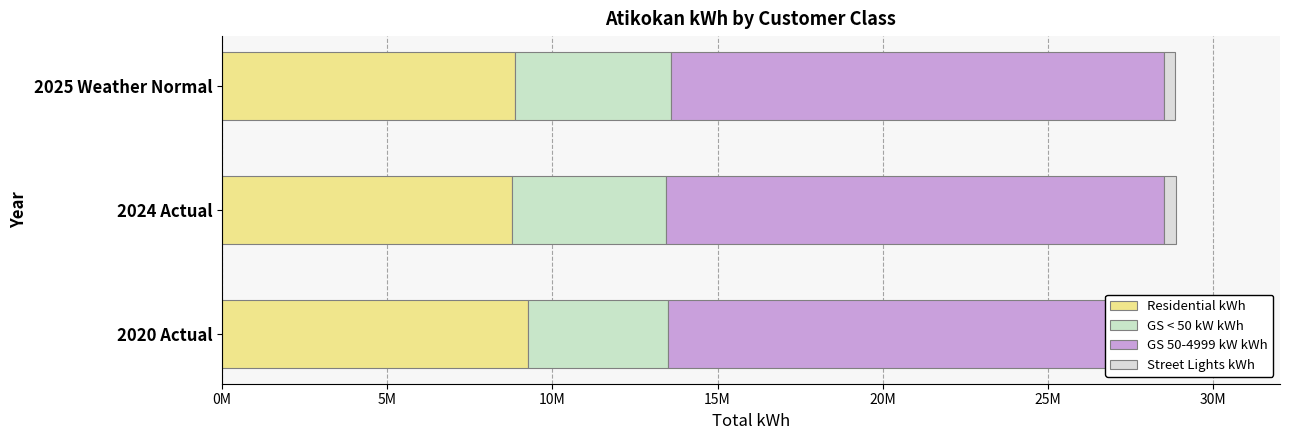

List the series in order of their peak value, highest first.

GS 50-4999 kW kWh, Residential kWh, GS < 50 kW kWh, Street Lights kWh